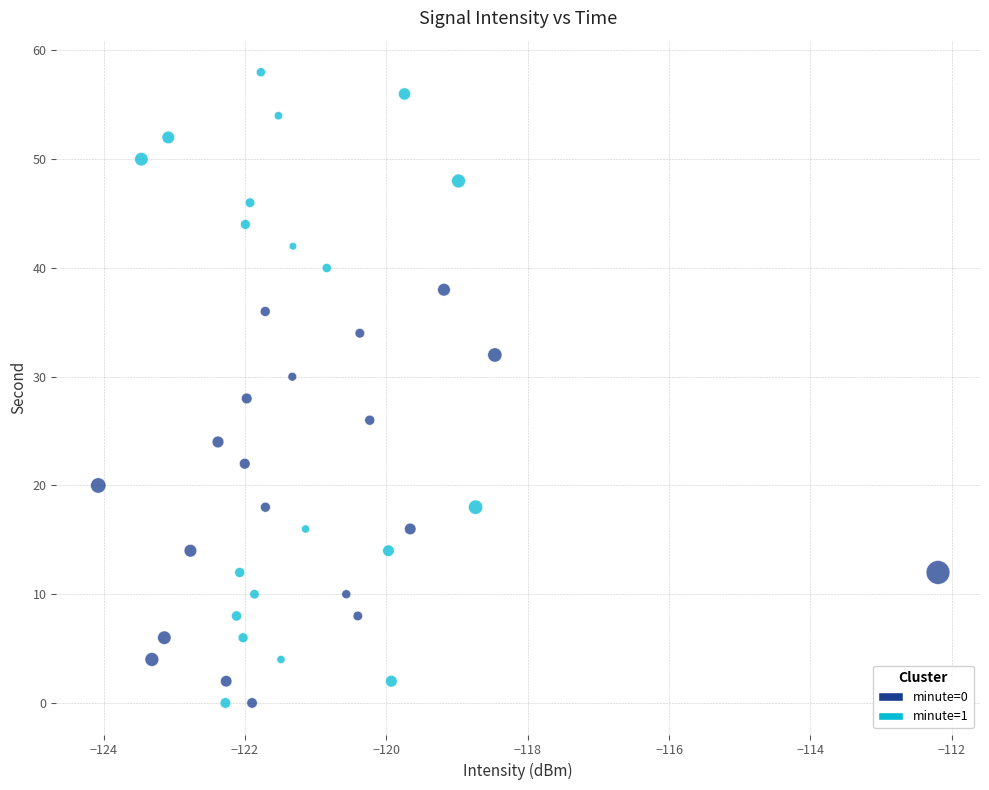

Which series contains the highest Y value?

minute=1